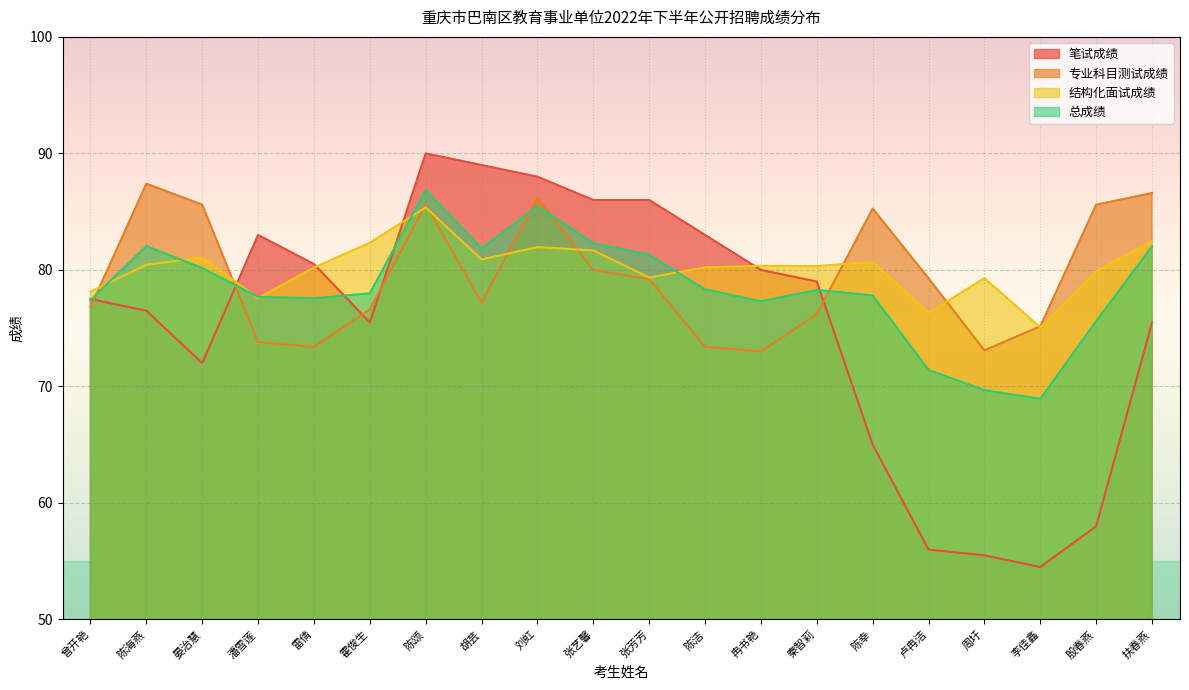

List the series in order of their overall mean, lowest first.

笔试成绩, 总成绩, 专业科目测试成绩, 结构化面试成绩